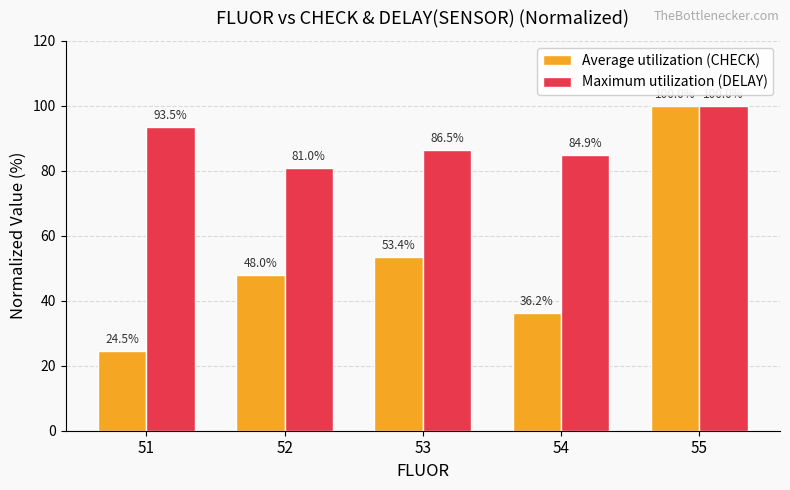

What is the difference between the maximum and second lowest values in the Maximum utilization (DELAY) series?

15.1